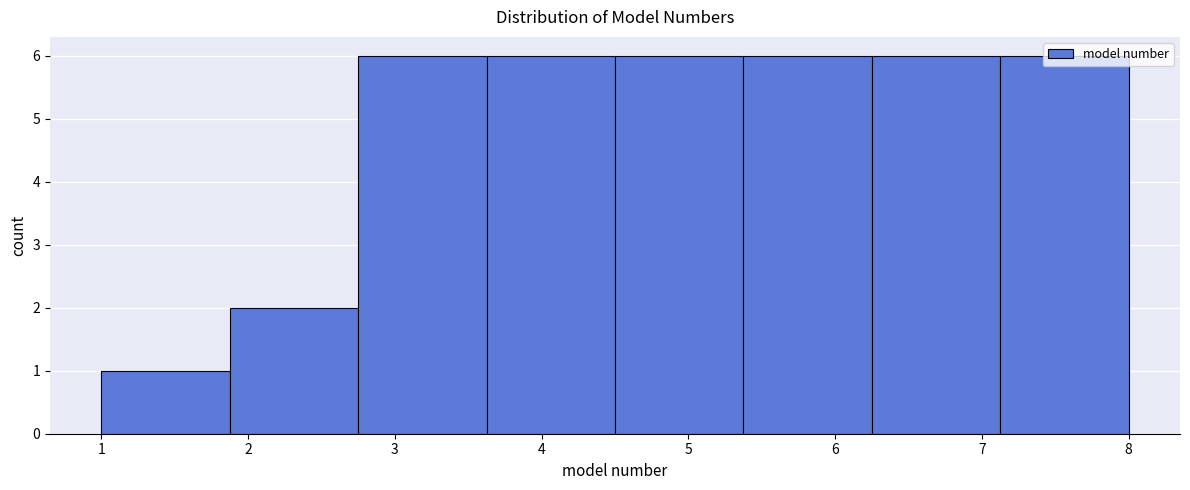

Reading left to right, transcribe this chart: for each bar, give the range it covers on the x-axis and its height. Neither the bar edges nor the heights are printed on the chart, so give them approximately, as read against the axes.

1.0 to 1.9: 1
1.9 to 2.8: 2
2.8 to 3.6: 6
3.6 to 4.5: 6
4.5 to 5.4: 6
5.4 to 6.3: 6
6.3 to 7.1: 6
7.1 to 8.0: 6